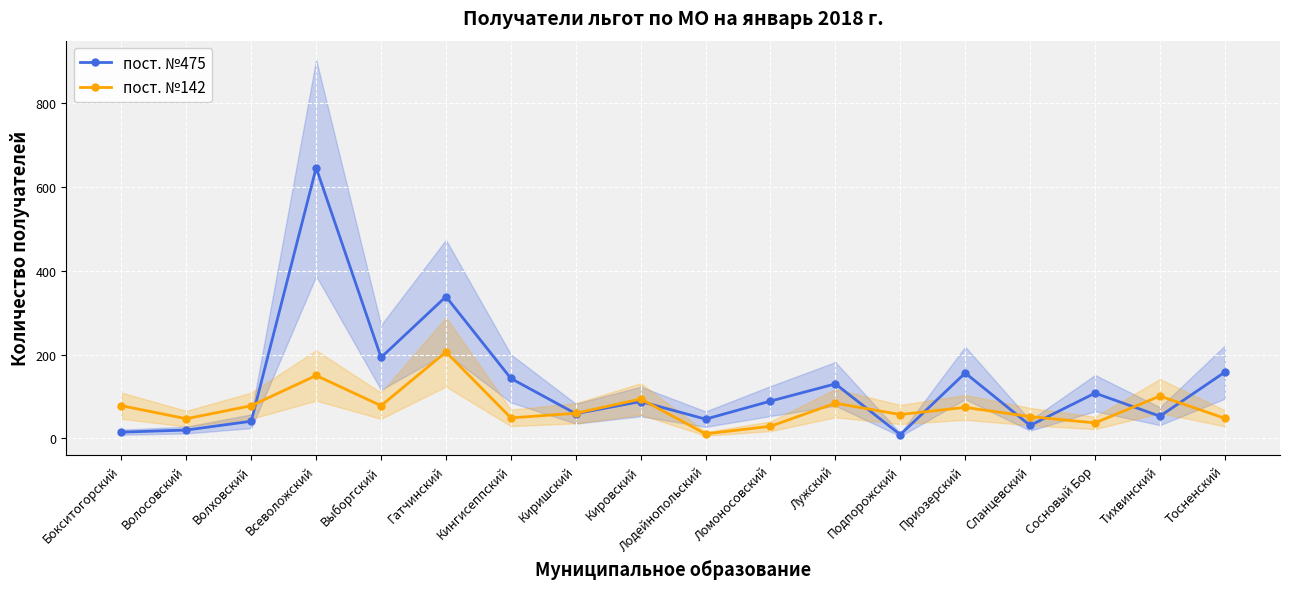

What is the smallest value displayed?

9